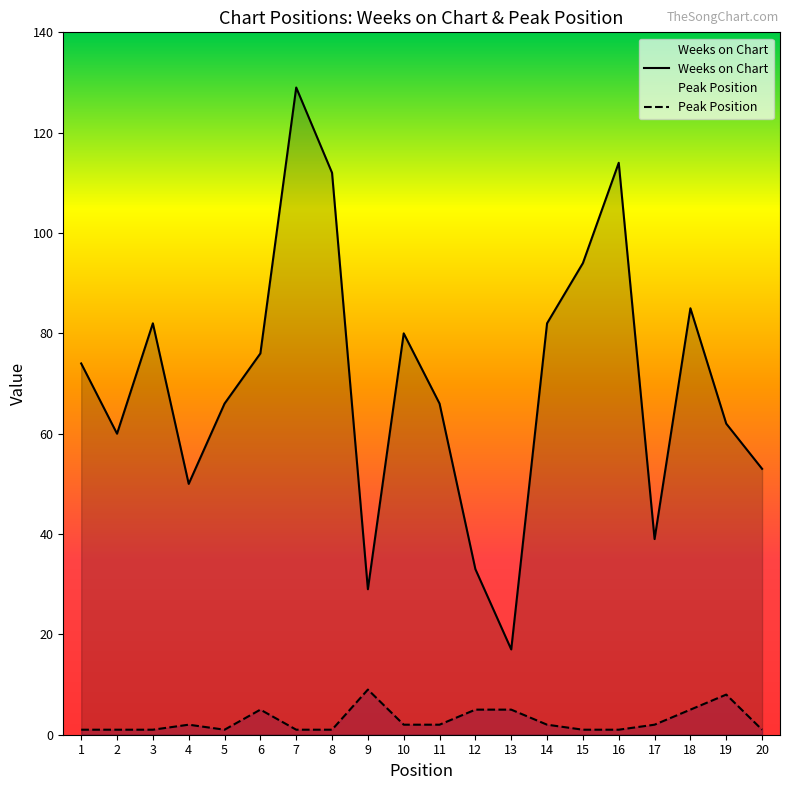

Read the Weeks on Chart value at 11.

66